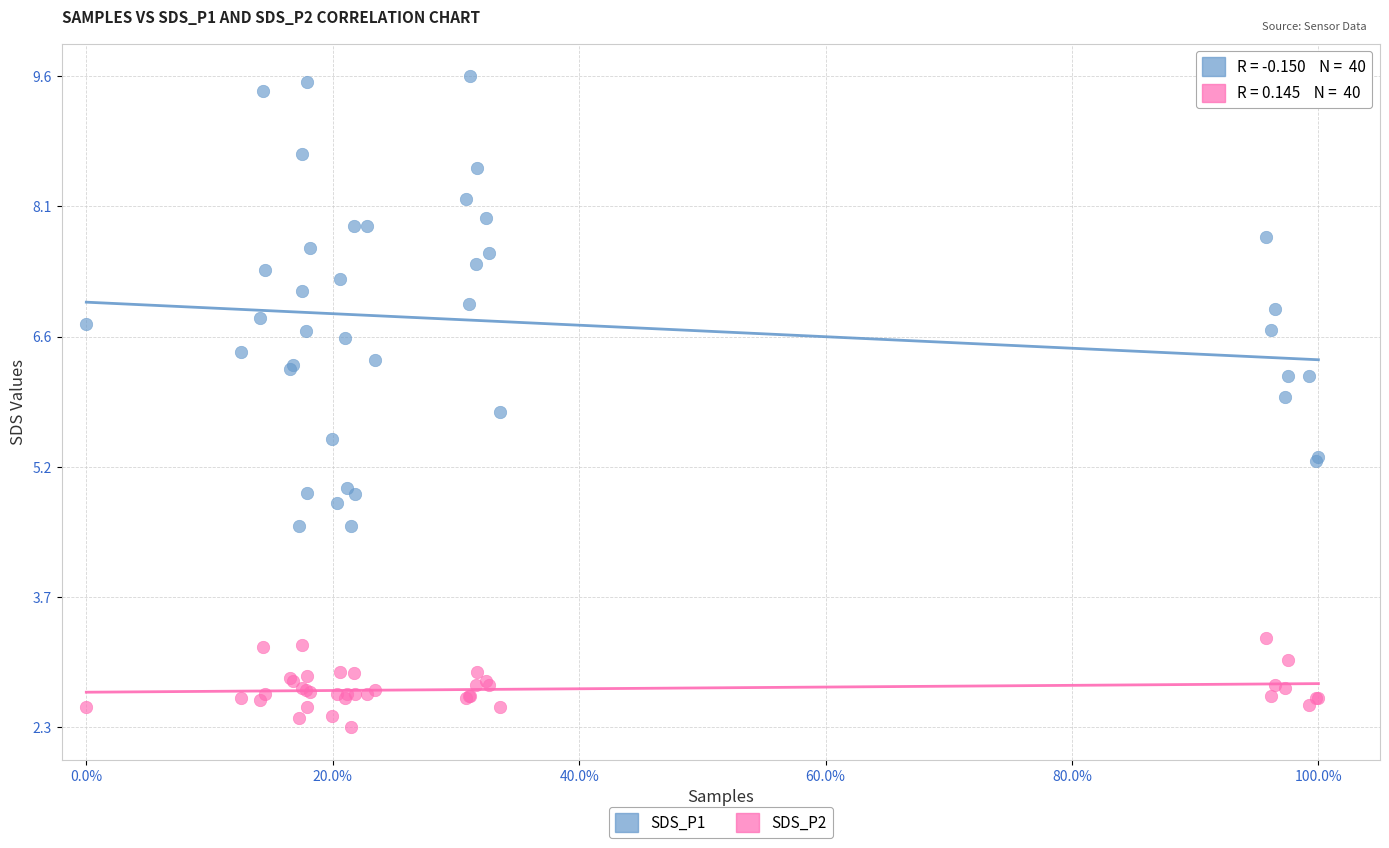

Which series contains the highest Y value?

SDS_P1